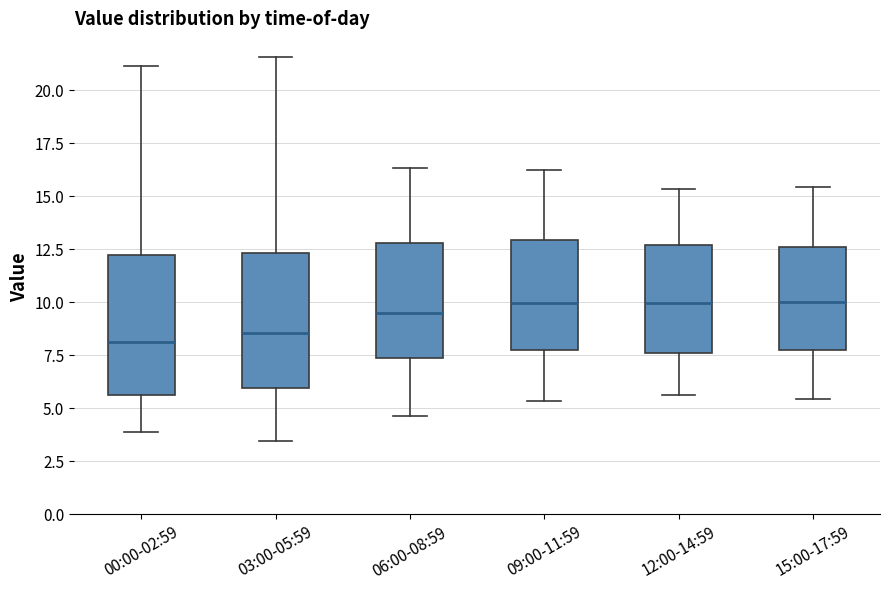

Reading left to right, read every box against the y-axis: the position of its median line, the range the box covers, and the ends of its whiskers. The values are not printed on the chart, so give them approximately, as read against the axis.

00:00-02:59: median 8.0, box 5.5 to 12.0, whiskers 4.0 to 21.0
03:00-05:59: median 8.5, box 6.0 to 12.5, whiskers 3.5 to 21.5
06:00-08:59: median 9.5, box 7.5 to 13.0, whiskers 4.5 to 16.5
09:00-11:59: median 10.0, box 7.5 to 13.0, whiskers 5.5 to 16.0
12:00-14:59: median 10.0, box 7.5 to 12.5, whiskers 5.5 to 15.5
15:00-17:59: median 10.0, box 7.5 to 12.5, whiskers 5.5 to 15.5